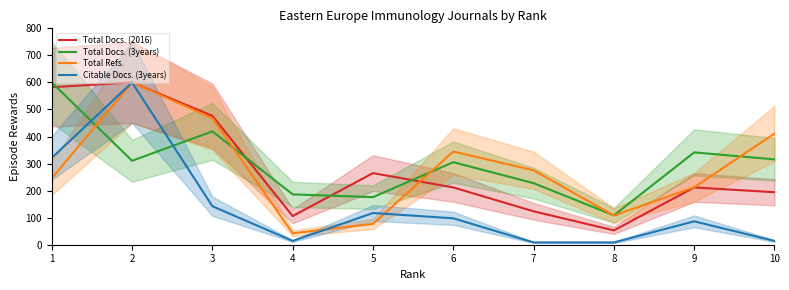

Is this an area chart (filled region under the line)?

No